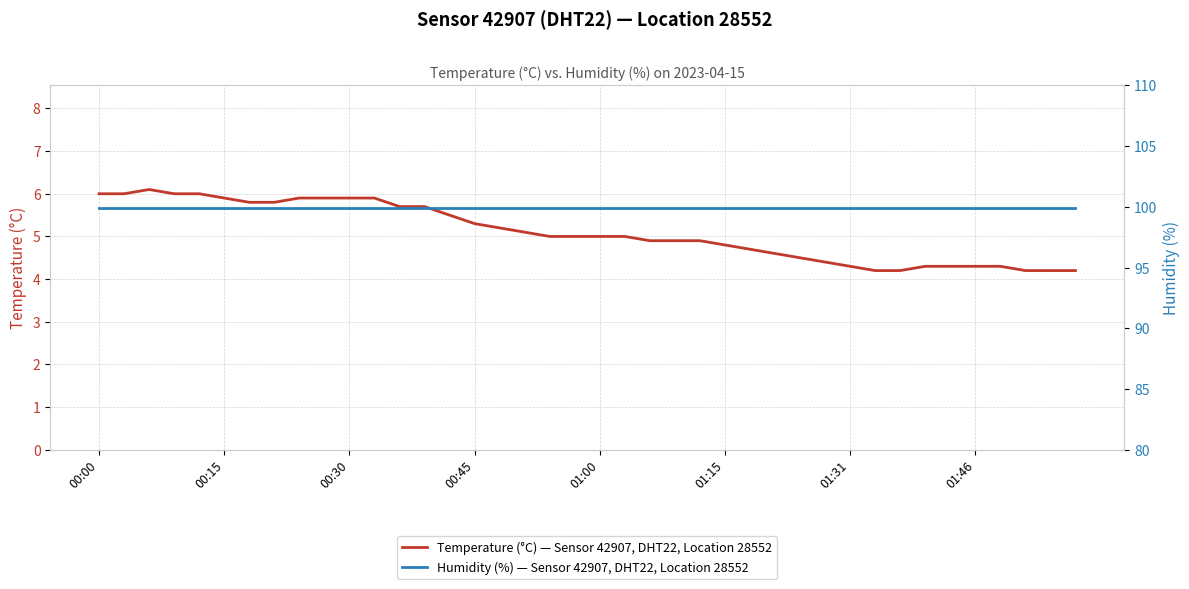

Read the Temperature (°C) — Sensor 42907, DHT22, Location 28552 value at 00:00.

6.0